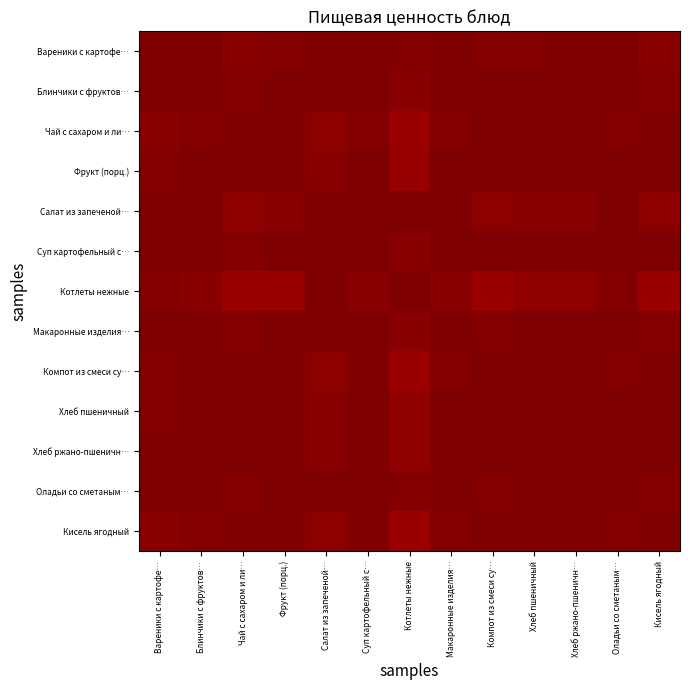

Reading left to right, transcribe all the data shown in this chart.

Вареники с картофе…: Вареники с картофе…=1.0	Блинчики с фруктов…=1.0	Чай с сахаром и ли…=1.0	Фрукт (порц.)=1.0	Салат из запеченой…=1.0	Суп картофельный с…=1.0	Котлеты нежные=1.0	Макаронные изделия…=1.0	Компот из смеси су…=1.0	Хлеб пшеничный=1.0	Хлеб ржано-пшеничн…=1.0	Оладьи со сметаным…=1.0	Кисель ягодный=1.0
Блинчики с фруктов…: Вареники с картофе…=1.0	Блинчики с фруктов…=1.0	Чай с сахаром и ли…=1.0	Фрукт (порц.)=1.0	Салат из запеченой…=1.0	Суп картофельный с…=1.0	Котлеты нежные=1.0	Макаронные изделия…=1.0	Компот из смеси су…=1.0	Хлеб пшеничный=1.0	Хлеб ржано-пшеничн…=1.0	Оладьи со сметаным…=1.0	Кисель ягодный=1.0
Чай с сахаром и ли…: Вареники с картофе…=1.0	Блинчики с фруктов…=1.0	Чай с сахаром и ли…=1.0	Фрукт (порц.)=1.0	Салат из запеченой…=1.0	Суп картофельный с…=1.0	Котлеты нежные=1.0	Макаронные изделия…=1.0	Компот из смеси су…=1.0	Хлеб пшеничный=1.0	Хлеб ржано-пшеничн…=1.0	Оладьи со сметаным…=1.0	Кисель ягодный=1.0
Фрукт (порц.): Вареники с картофе…=1.0	Блинчики с фруктов…=1.0	Чай с сахаром и ли…=1.0	Фрукт (порц.)=1.0	Салат из запеченой…=1.0	Суп картофельный с…=1.0	Котлеты нежные=1.0	Макаронные изделия…=1.0	Компот из смеси су…=1.0	Хлеб пшеничный=1.0	Хлеб ржано-пшеничн…=1.0	Оладьи со сметаным…=1.0	Кисель ягодный=1.0
Салат из запеченой…: Вареники с картофе…=1.0	Блинчики с фруктов…=1.0	Чай с сахаром и ли…=1.0	Фрукт (порц.)=1.0	Салат из запеченой…=1.0	Суп картофельный с…=1.0	Котлеты нежные=1.0	Макаронные изделия…=1.0	Компот из смеси су…=1.0	Хлеб пшеничный=1.0	Хлеб ржано-пшеничн…=1.0	Оладьи со сметаным…=1.0	Кисель ягодный=1.0
Суп картофельный с…: Вареники с картофе…=1.0	Блинчики с фруктов…=1.0	Чай с сахаром и ли…=1.0	Фрукт (порц.)=1.0	Салат из запеченой…=1.0	Суп картофельный с…=1.0	Котлеты нежные=1.0	Макаронные изделия…=1.0	Компот из смеси су…=1.0	Хлеб пшеничный=1.0	Хлеб ржано-пшеничн…=1.0	Оладьи со сметаным…=1.0	Кисель ягодный=1.0
Котлеты нежные: Вареники с картофе…=1.0	Блинчики с фруктов…=1.0	Чай с сахаром и ли…=1.0	Фрукт (порц.)=1.0	Салат из запеченой…=1.0	Суп картофельный с…=1.0	Котлеты нежные=1.0	Макаронные изделия…=1.0	Компот из смеси су…=1.0	Хлеб пшеничный=1.0	Хлеб ржано-пшеничн…=1.0	Оладьи со сметаным…=1.0	Кисель ягодный=1.0
Макаронные изделия…: Вареники с картофе…=1.0	Блинчики с фруктов…=1.0	Чай с сахаром и ли…=1.0	Фрукт (порц.)=1.0	Салат из запеченой…=1.0	Суп картофельный с…=1.0	Котлеты нежные=1.0	Макаронные изделия…=1.0	Компот из смеси су…=1.0	Хлеб пшеничный=1.0	Хлеб ржано-пшеничн…=1.0	Оладьи со сметаным…=1.0	Кисель ягодный=1.0
Компот из смеси су…: Вареники с картофе…=1.0	Блинчики с фруктов…=1.0	Чай с сахаром и ли…=1.0	Фрукт (порц.)=1.0	Салат из запеченой…=1.0	Суп картофельный с…=1.0	Котлеты нежные=1.0	Макаронные изделия…=1.0	Компот из смеси су…=1.0	Хлеб пшеничный=1.0	Хлеб ржано-пшеничн…=1.0	Оладьи со сметаным…=1.0	Кисель ягодный=1.0
Хлеб пшеничный: Вареники с картофе…=1.0	Блинчики с фруктов…=1.0	Чай с сахаром и ли…=1.0	Фрукт (порц.)=1.0	Салат из запеченой…=1.0	Суп картофельный с…=1.0	Котлеты нежные=1.0	Макаронные изделия…=1.0	Компот из смеси су…=1.0	Хлеб пшеничный=1.0	Хлеб ржано-пшеничн…=1.0	Оладьи со сметаным…=1.0	Кисель ягодный=1.0
Хлеб ржано-пшеничн…: Вареники с картофе…=1.0	Блинчики с фруктов…=1.0	Чай с сахаром и ли…=1.0	Фрукт (порц.)=1.0	Салат из запеченой…=1.0	Суп картофельный с…=1.0	Котлеты нежные=1.0	Макаронные изделия…=1.0	Компот из смеси су…=1.0	Хлеб пшеничный=1.0	Хлеб ржано-пшеничн…=1.0	Оладьи со сметаным…=1.0	Кисель ягодный=1.0
Оладьи со сметаным…: Вареники с картофе…=1.0	Блинчики с фруктов…=1.0	Чай с сахаром и ли…=1.0	Фрукт (порц.)=1.0	Салат из запеченой…=1.0	Суп картофельный с…=1.0	Котлеты нежные=1.0	Макаронные изделия…=1.0	Компот из смеси су…=1.0	Хлеб пшеничный=1.0	Хлеб ржано-пшеничн…=1.0	Оладьи со сметаным…=1.0	Кисель ягодный=1.0
Кисель ягодный: Вареники с картофе…=1.0	Блинчики с фруктов…=1.0	Чай с сахаром и ли…=1.0	Фрукт (порц.)=1.0	Салат из запеченой…=1.0	Суп картофельный с…=1.0	Котлеты нежные=1.0	Макаронные изделия…=1.0	Компот из смеси су…=1.0	Хлеб пшеничный=1.0	Хлеб ржано-пшеничн…=1.0	Оладьи со сметаным…=1.0	Кисель ягодный=1.0